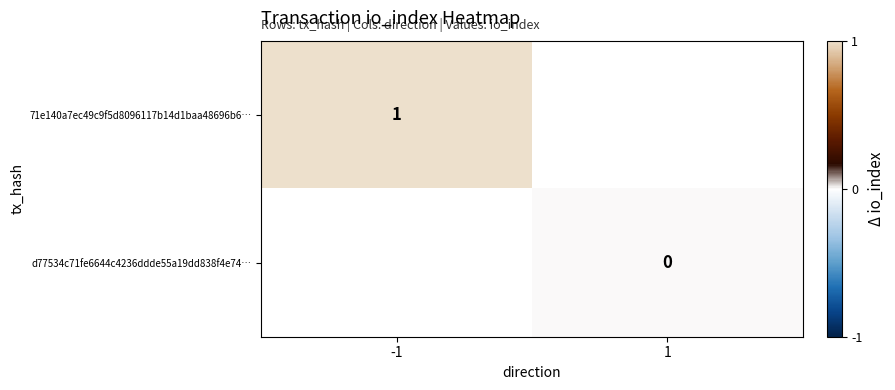

The 71e140a7ec49c9f5d8096117b14d1baa48696b6… series shows 1 at -1. True or false?

True